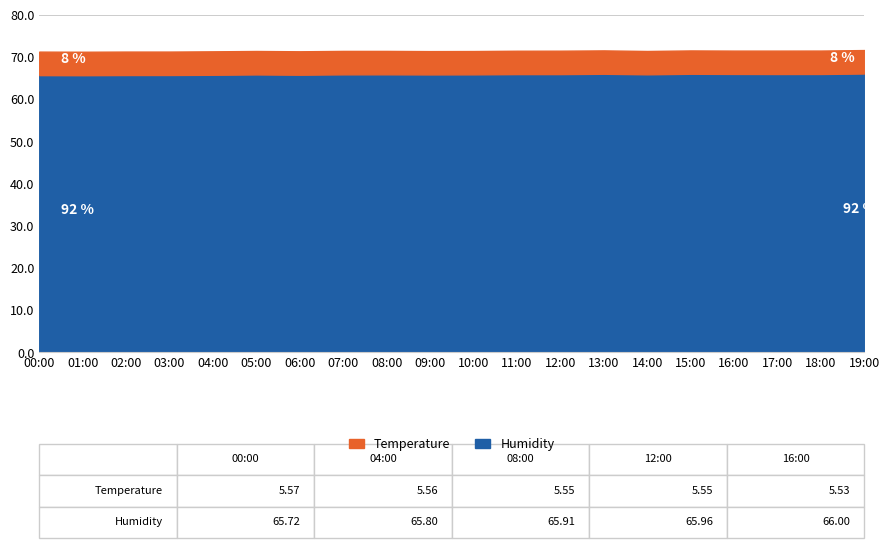

Reading left to right, list all the values displayed in this chart.

65.7	65.7	65.7	65.8	65.8	65.9	65.8	65.9	65.9	65.9	65.9	66.0	66.0	66.0	65.9	66.0	66.0	66.0	66.0	66.1